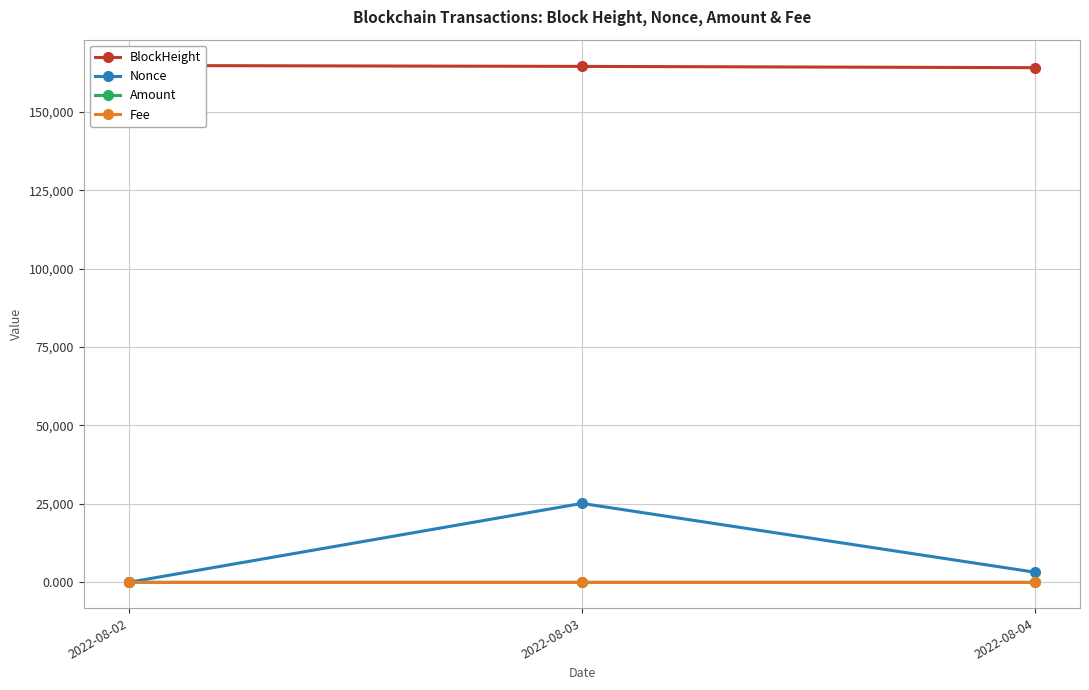

Where does the BlockHeight series first go above 164479?

2022-08-02